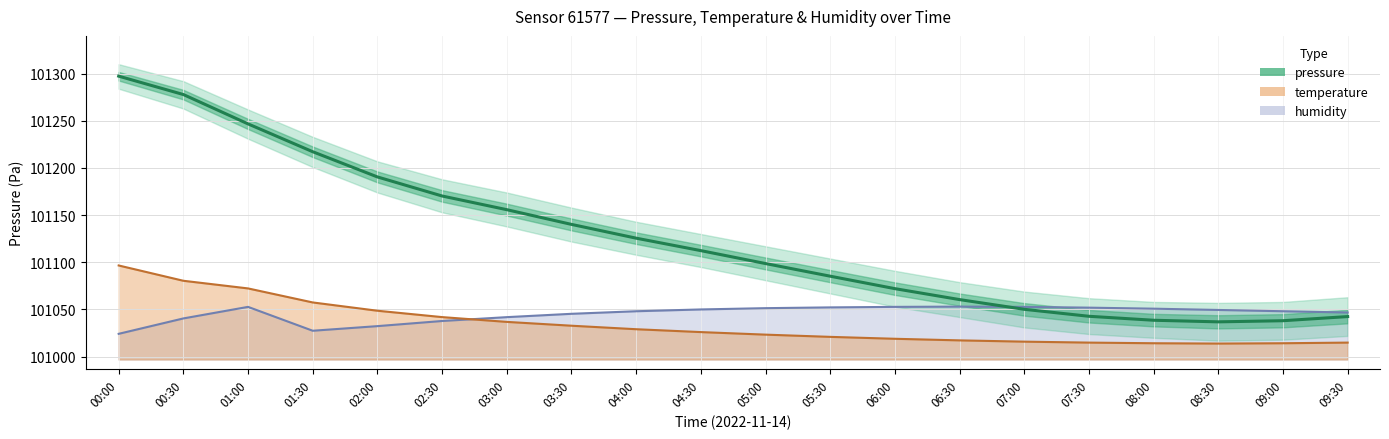

Reading right to left, transcribe all the data shown in this chart.

101042.5	101038.1	101036.9	101038.6	101042.8	101050.2	101060.5	101072.1	101085.3	101098.7	101112.4	101125.6	101140.2	101155.8	101170.3	101190.5	101217.2	101246.7	101277.8	101297.3